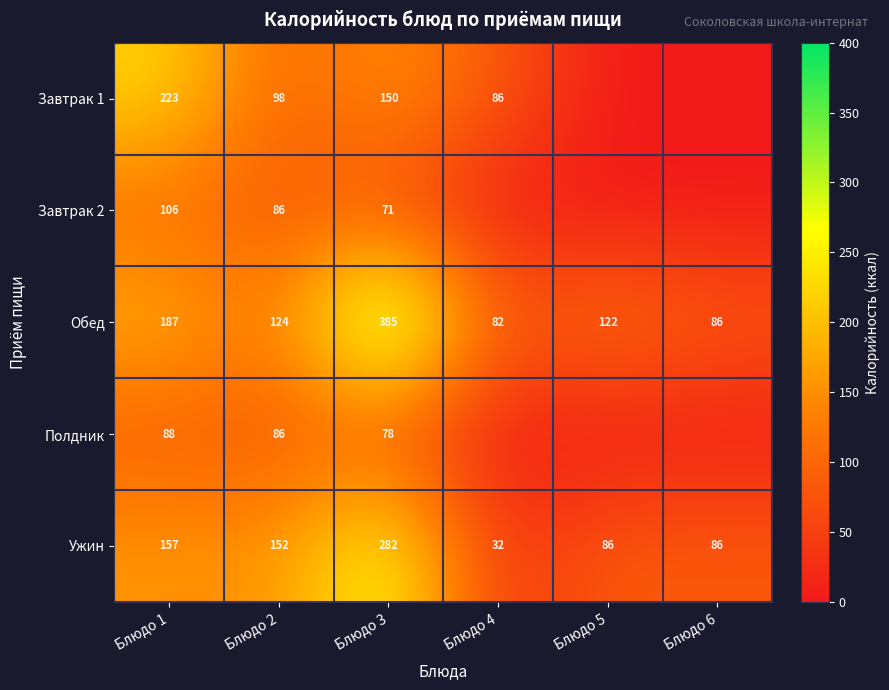

What is the sum of the Обед values at Блюдо 4 and Блюдо 6?

168